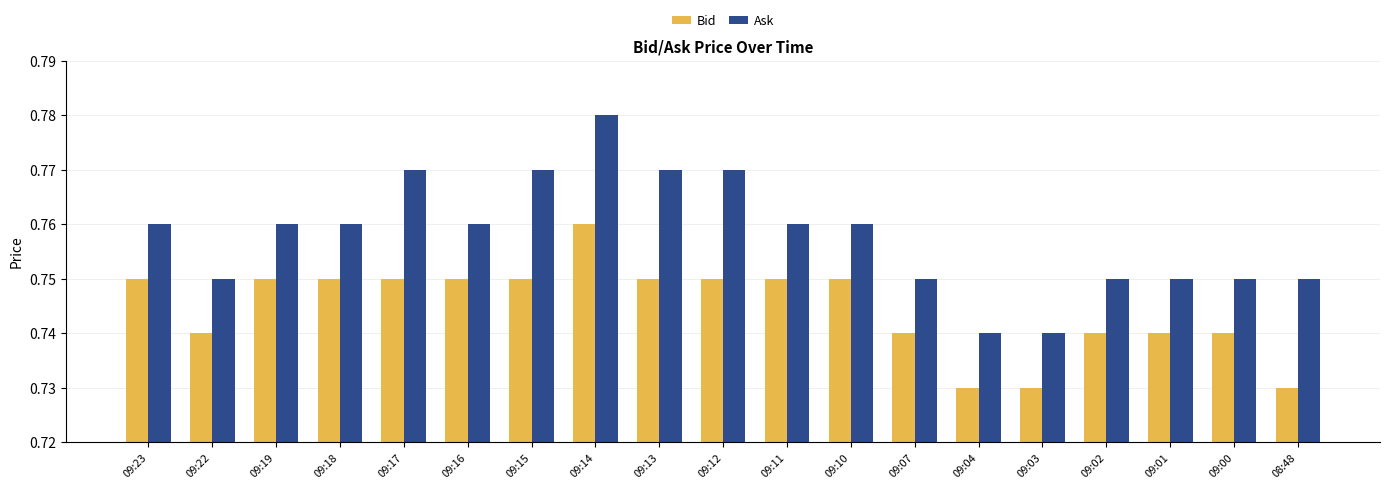

What is the total value across all series at 09:15?

1.5